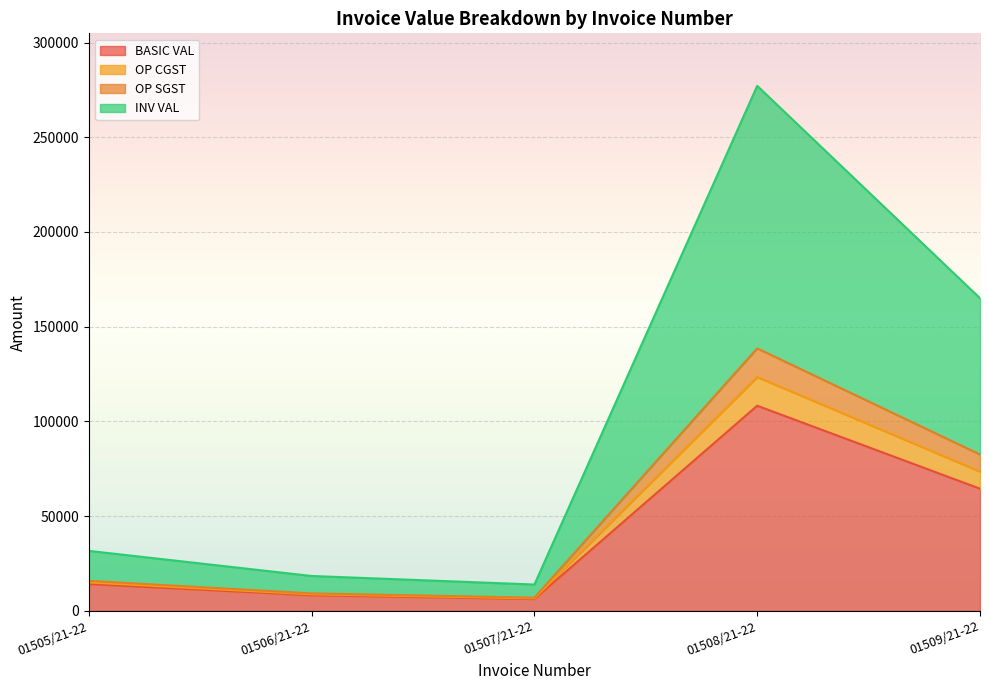

True or false: BASIC VAL has a value of 25219.7 at 01509/21-22.

False